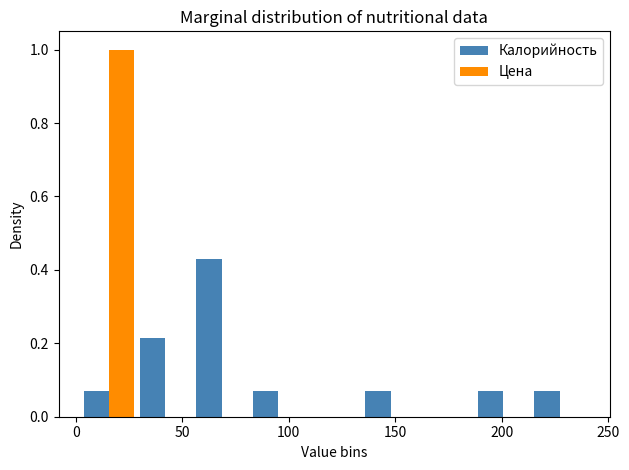

In the Цена series, which range on the x-axis has the tallest bar?

0 to 30